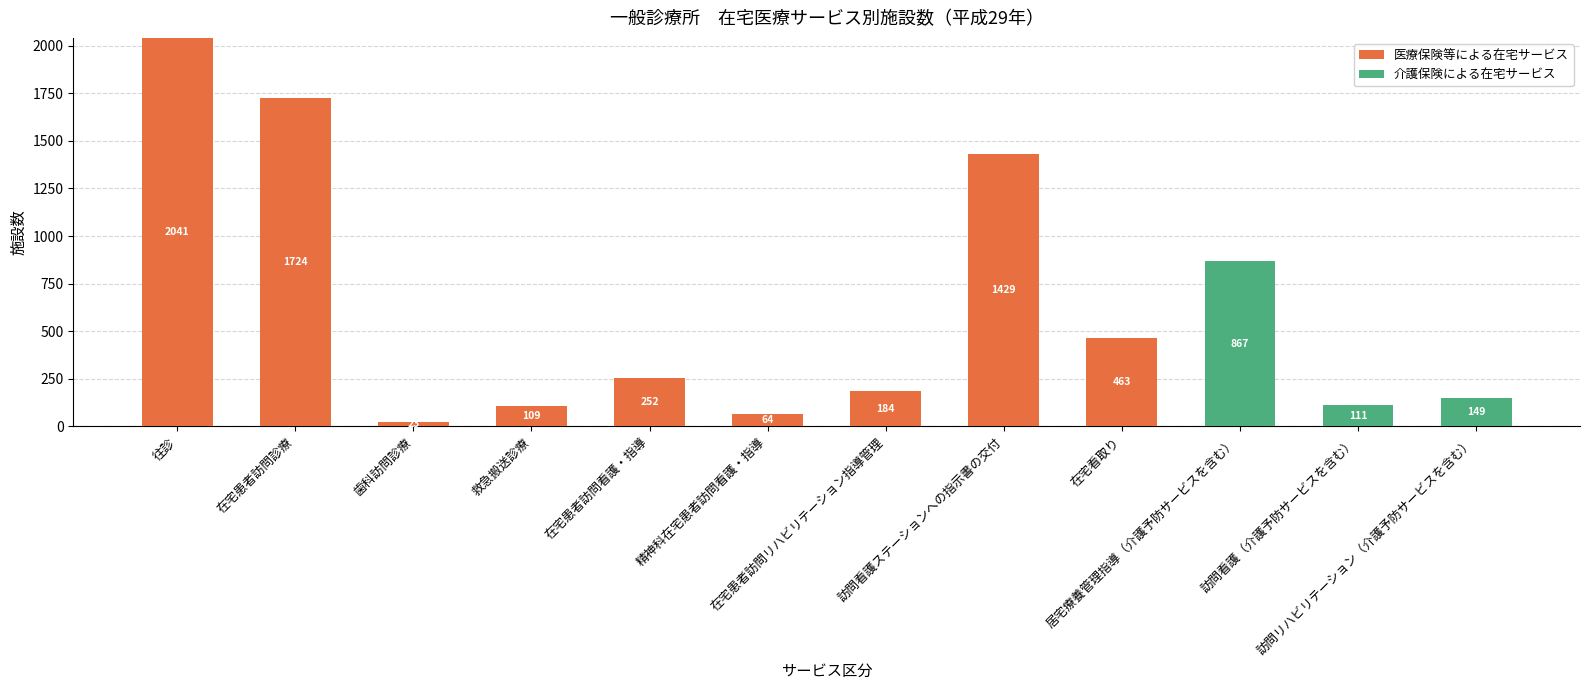

What is the maximum value for 医療保険等による在宅サービス?

2041